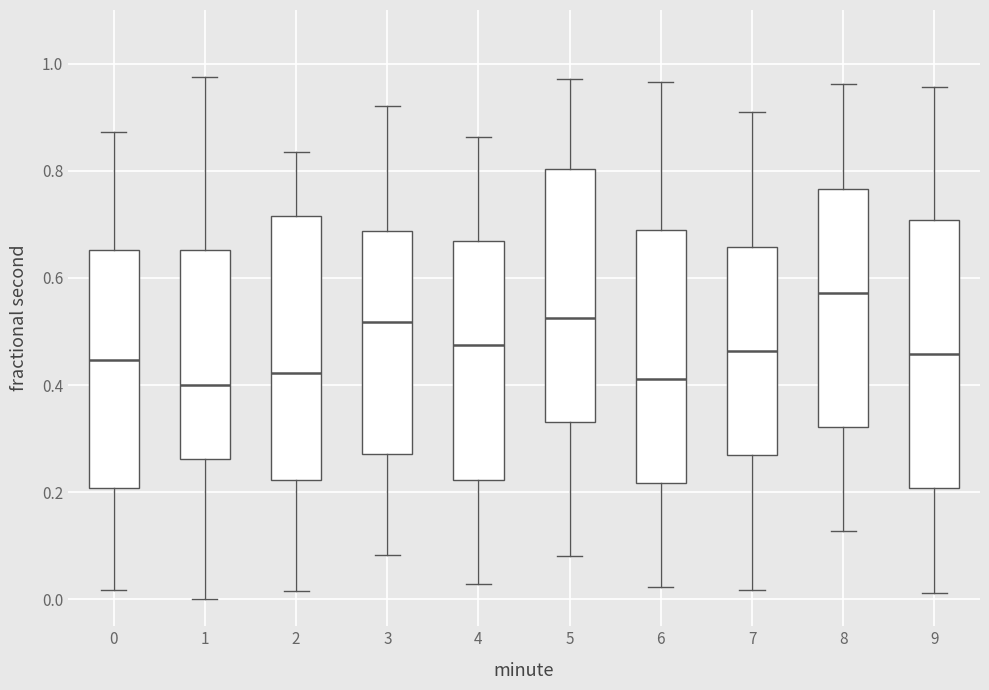

Which box has the highest median line?

8